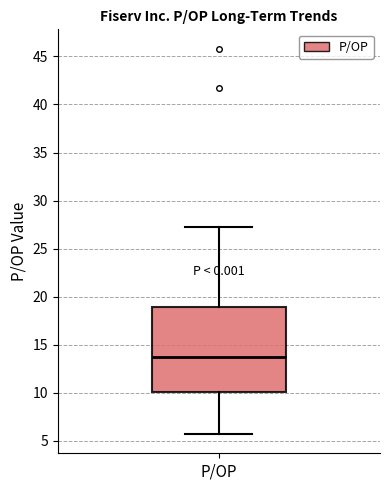

Transcribe this box plot: give where the median line is, the range the box spans, and where the two whiskers end, as read against the y-axis. The values are not printed on the chart, so give them approximately, as read against the axis.

median 13.5, box 10.0 to 19.0, whiskers 5.5 to 27.0